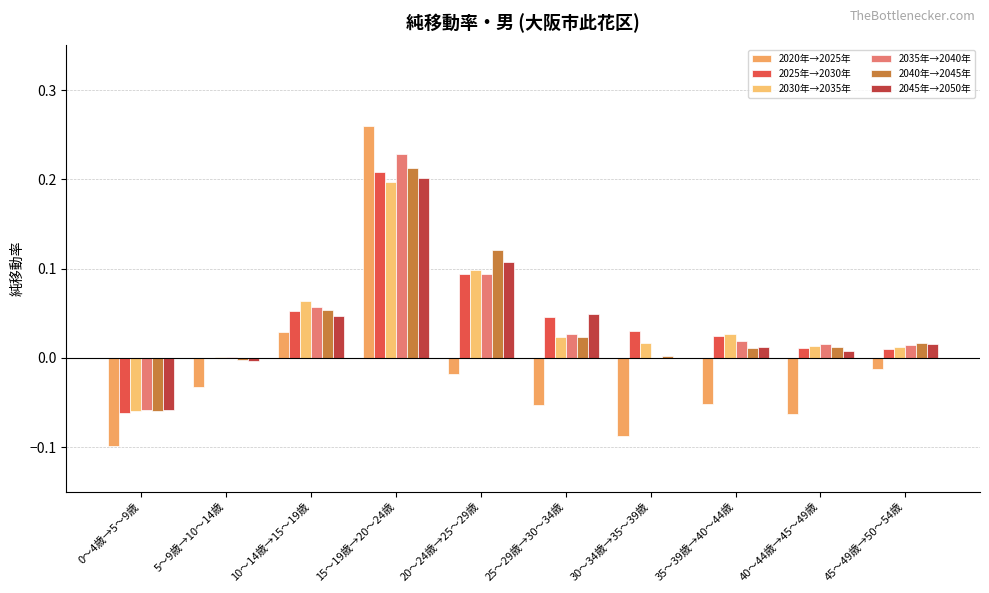

Are the bars horizontal?

No